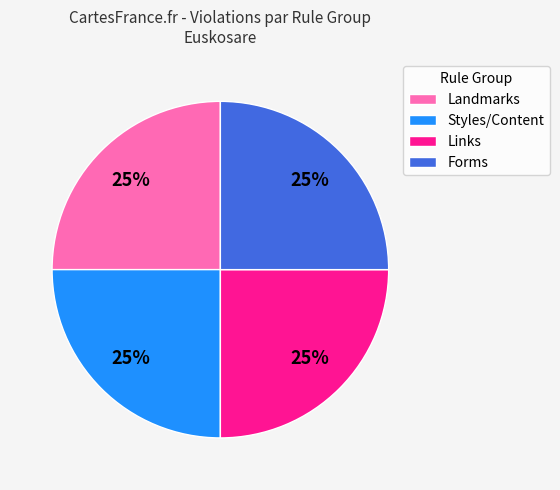

Is it true that Forms is 33% of the pie?

False